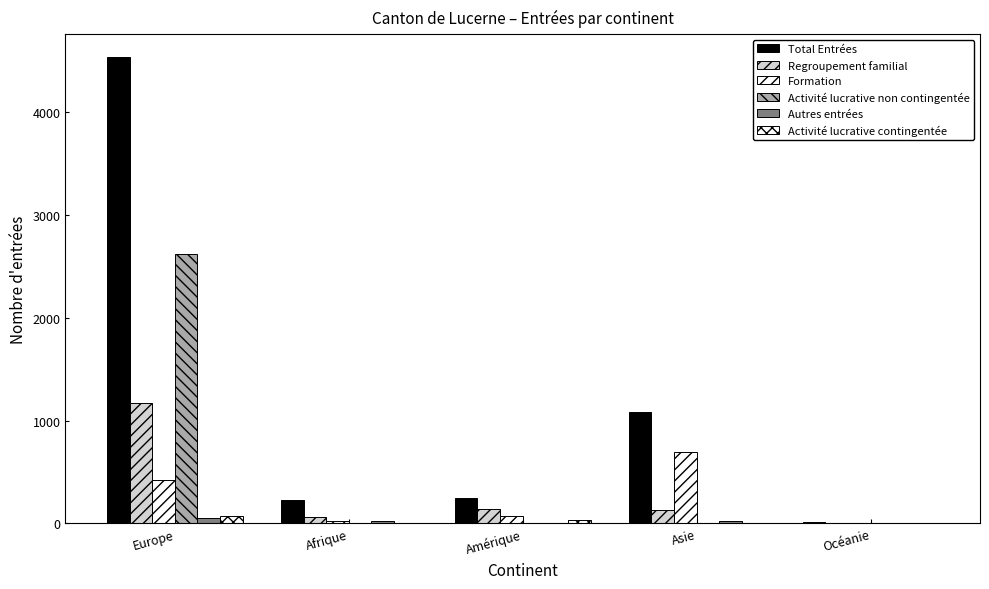

True or false: Activité lucrative non contingentée has a value of 0 at Océanie.

True